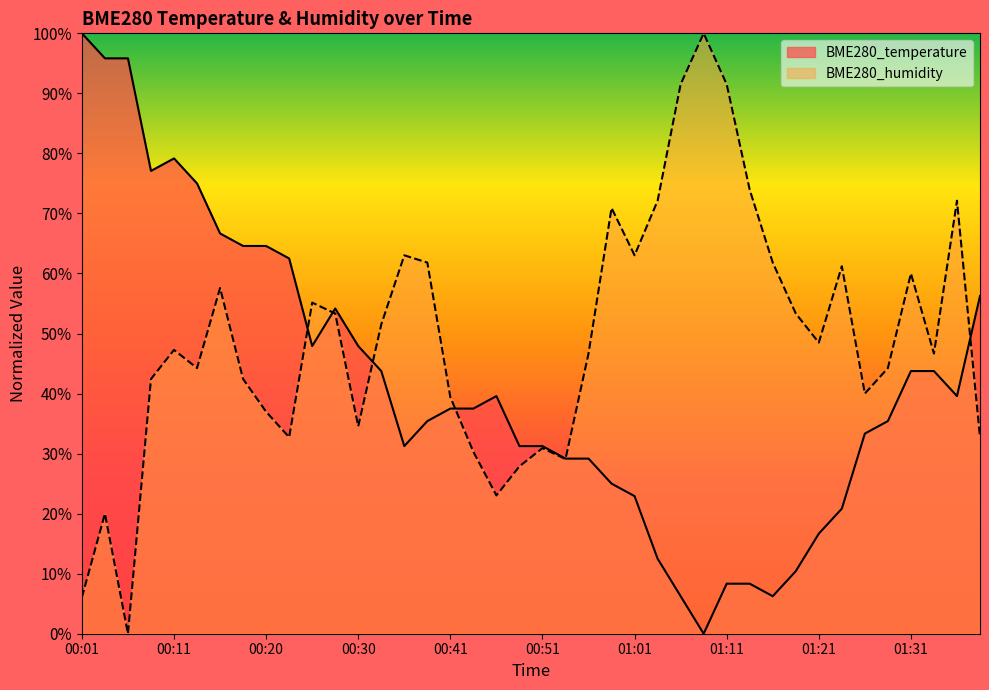

What is the value of the BME280_temperature point at the 14th from the left?

43.8